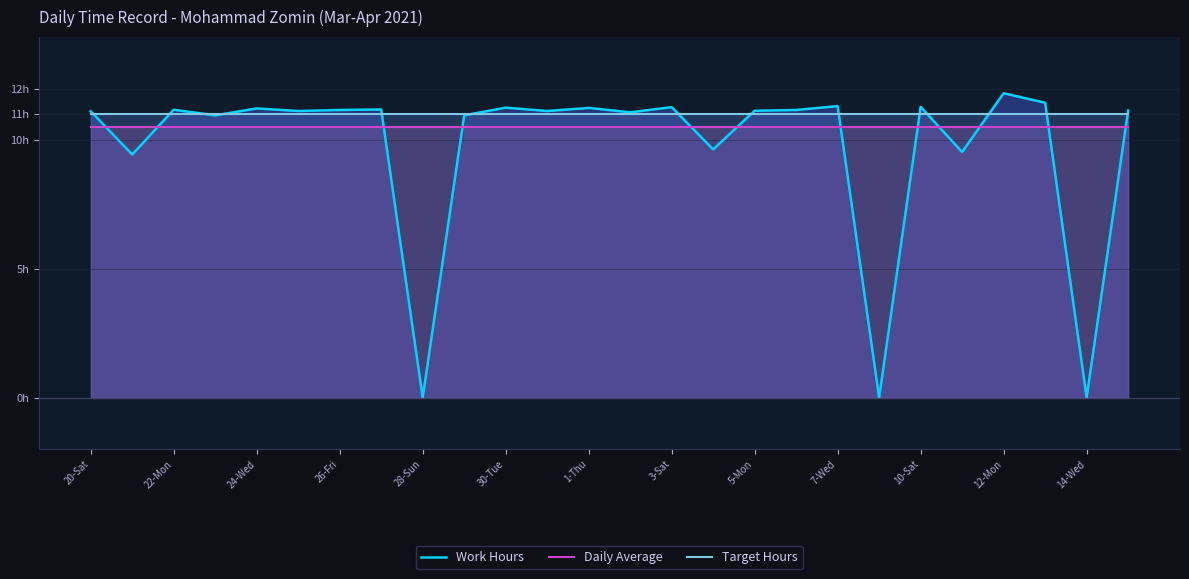

Reading left to right, list all the values displayed in this chart.

Work Hours: 11.1	9.4	11.2	11.0	11.2	11.1	11.2	11.2	0.0	11.0	11.3	11.1	11.2	11.1	11.3	9.6	11.1	11.2	11.3	0.0	11.3	9.5	11.8	11.4	0.0	11.2
Daily Average: 10.5	10.5	10.5	10.5	10.5	10.5	10.5	10.5	10.5	10.5	10.5	10.5	10.5	10.5	10.5	10.5	10.5	10.5	10.5	10.5	10.5	10.5	10.5	10.5	10.5	10.5
Target Hours: 11.0	11.0	11.0	11.0	11.0	11.0	11.0	11.0	11.0	11.0	11.0	11.0	11.0	11.0	11.0	11.0	11.0	11.0	11.0	11.0	11.0	11.0	11.0	11.0	11.0	11.0